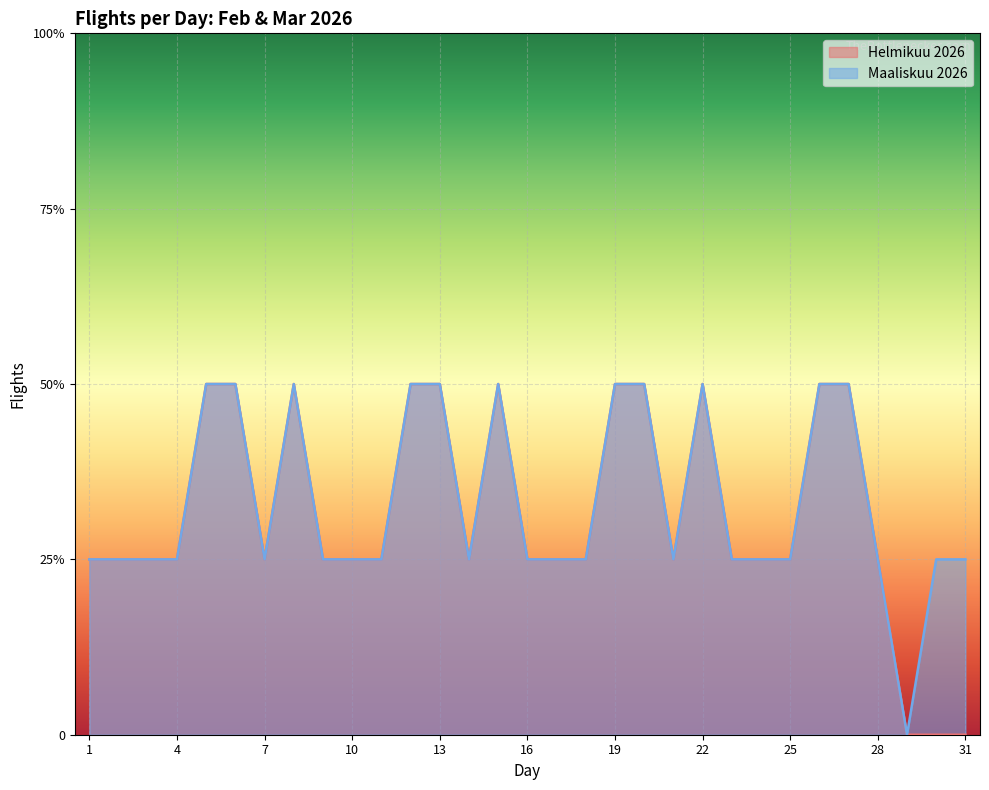

How many values in Maaliskuu 2026 are above zero?

30